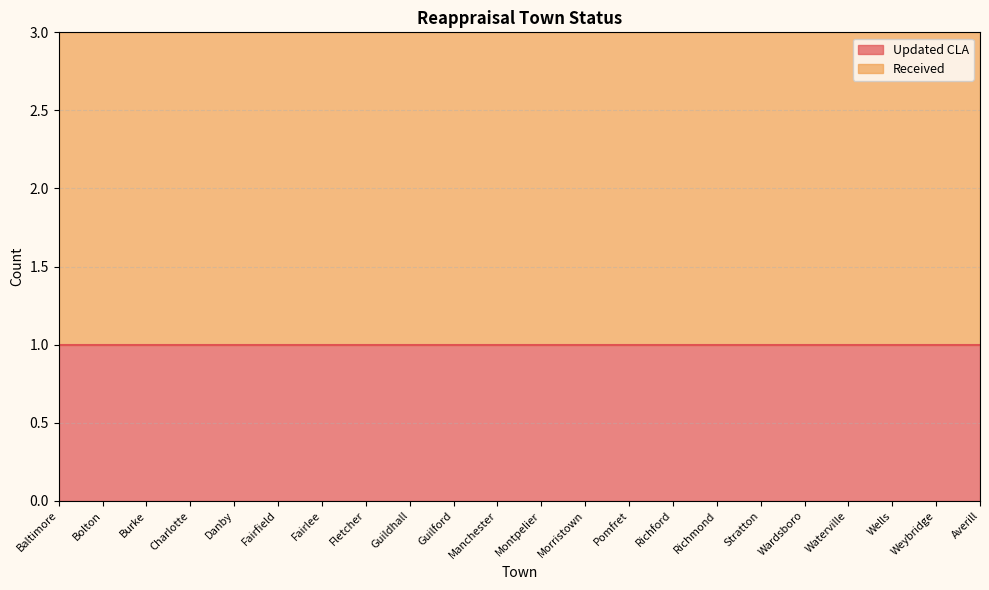

Reading left to right, list all the values displayed in this chart.

Updated CLA: 1	1	1	1	1	1	1	1	1	1	1	1	1	1	1	1	1	1	1	1	1	1
Received: 2	2	2	2	2	2	2	2	2	2	2	2	2	2	2	2	2	2	2	2	2	2